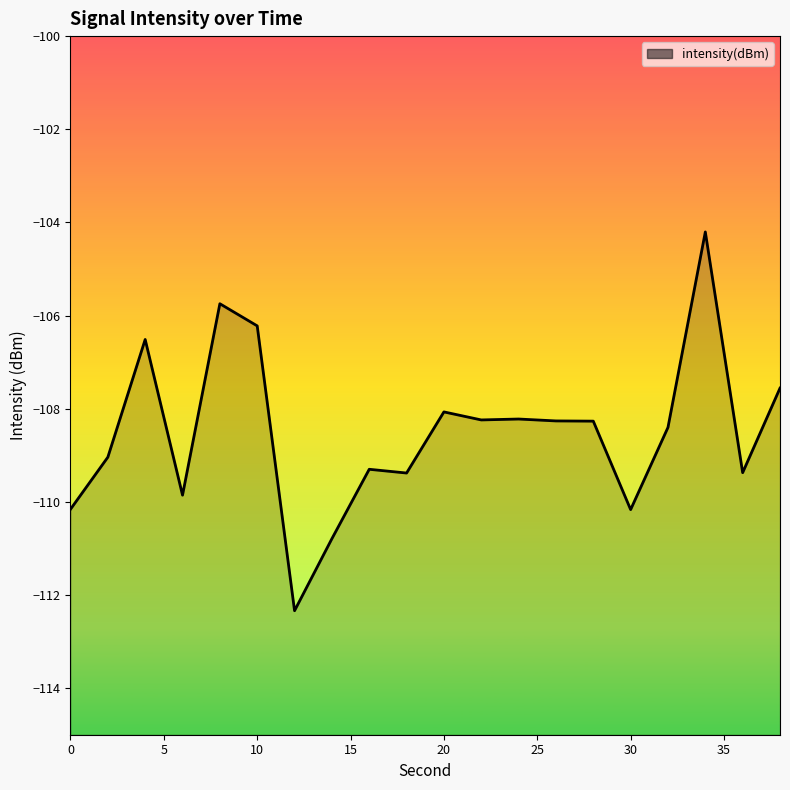

What is the average value?

-108.5